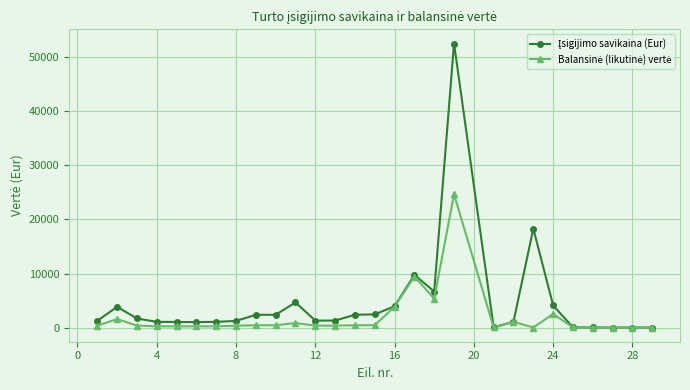

What is the maximum value shown in the chart?

52579.0